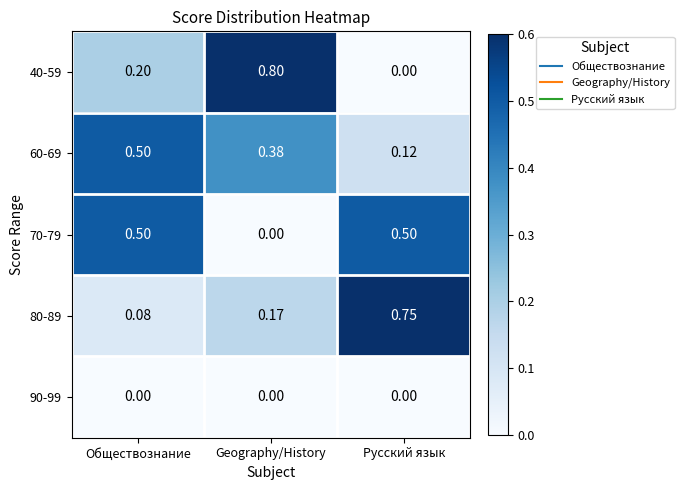

At which label does 70-79 reach its minimum?

Geography/History